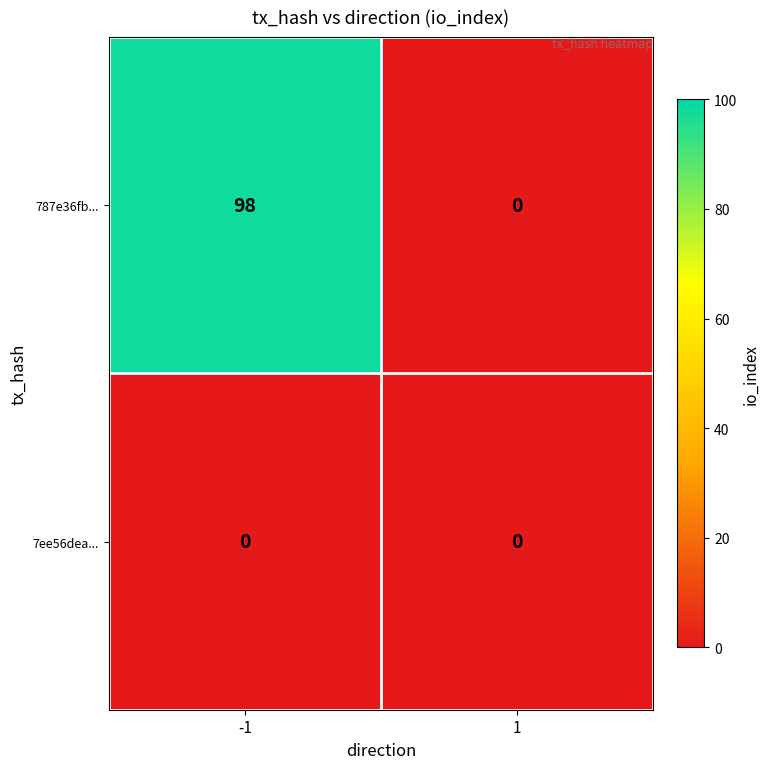

Rank the series by their average value, from lowest to highest.

7ee56dea..., 787e36fb...